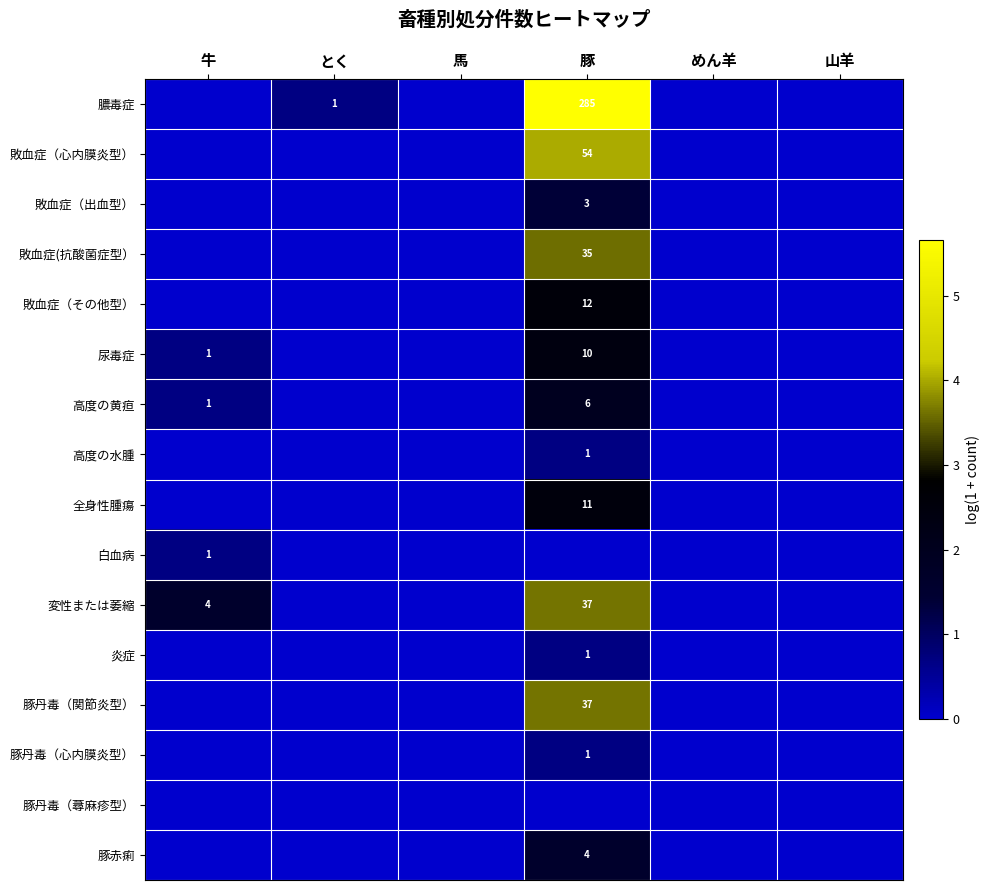

The value of 全身性腫瘍 at 豚 is 20. True or false?

False